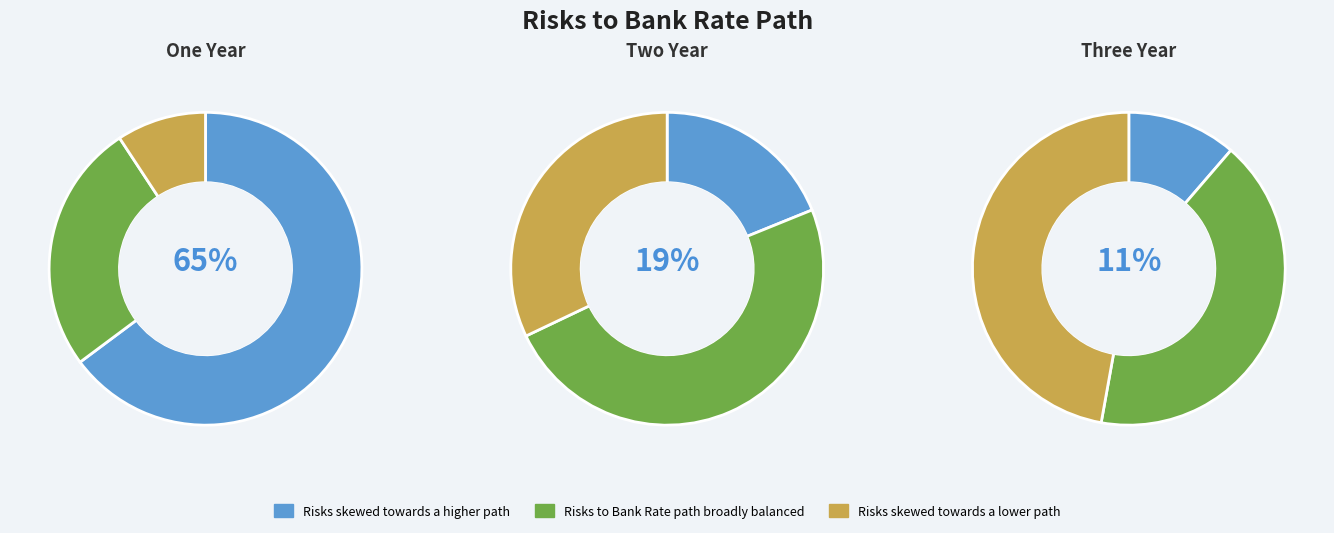

Rank the series at Between now and
the one year point from lowest to highest value.

Risks skewed towards a lower path, Risks to Bank Rate path broadly balanced, Risks skewed towards a higher path